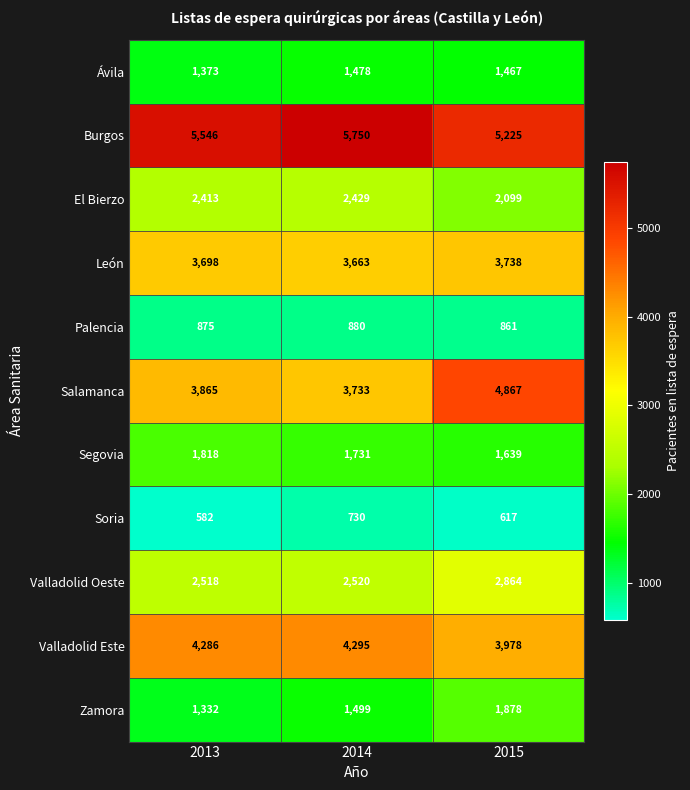

How many categories are shown in the chart?

3